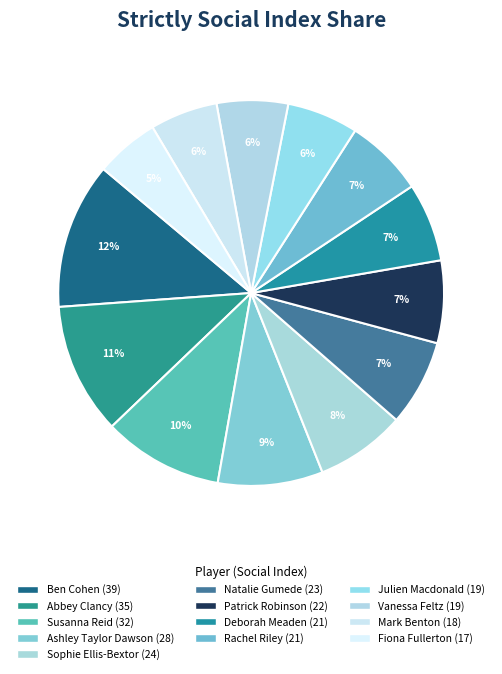

To the nearest percent, what is the average slice percentage?

8%